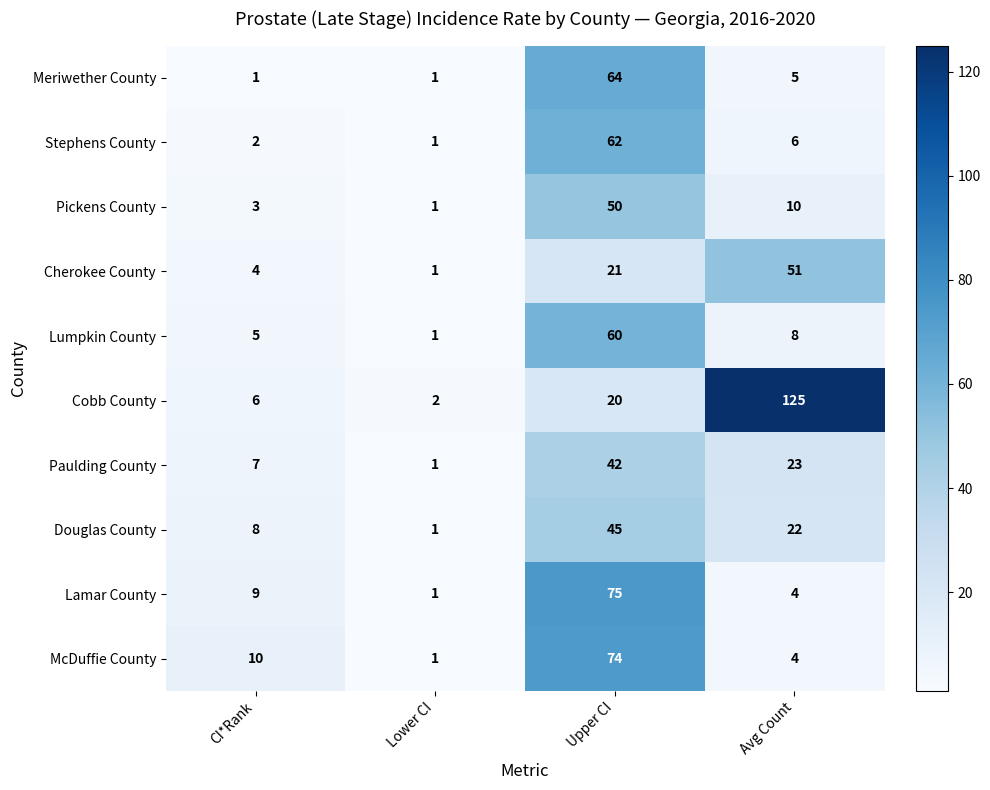

Between Upper CI and Avg Count, which series saw the biggest shift?

Cobb County